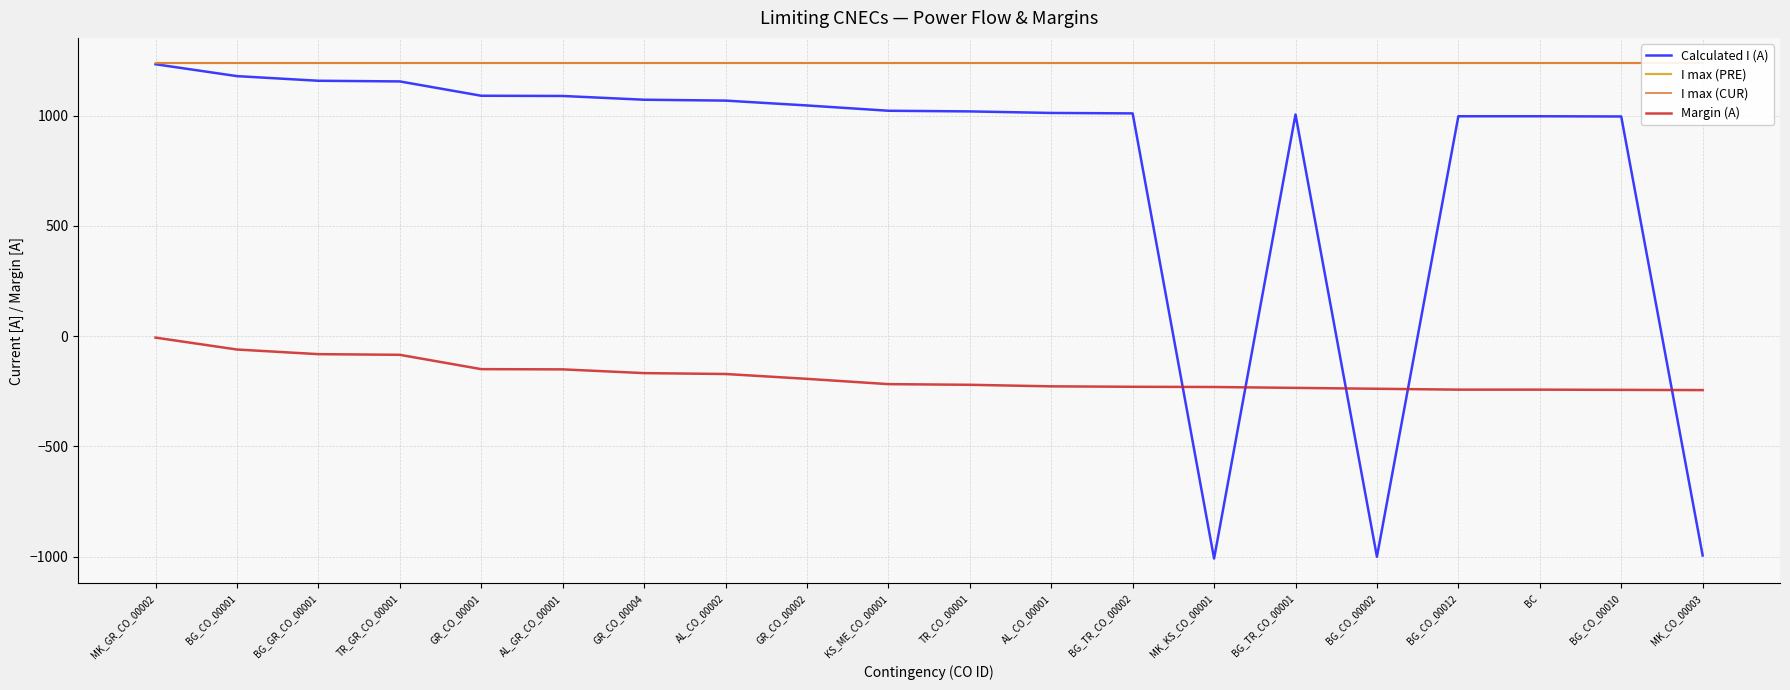

Does the chart have visible grid lines?

Yes